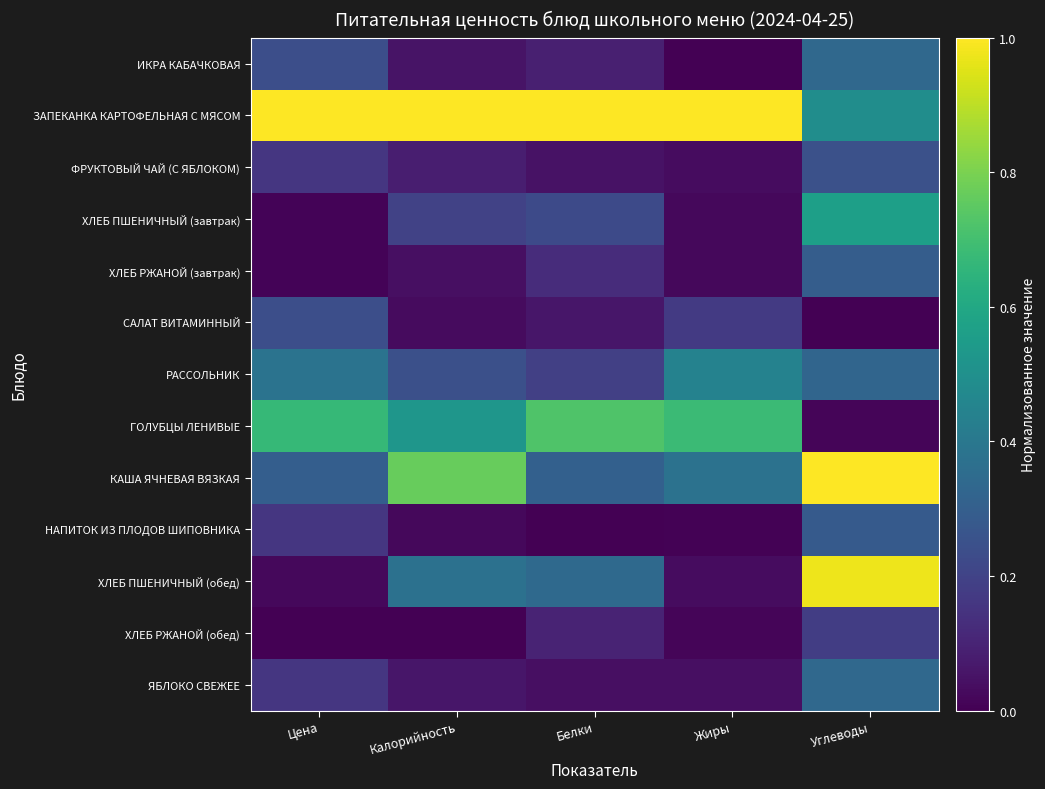

Which label corresponds to the smallest value in the chart?

Жиры